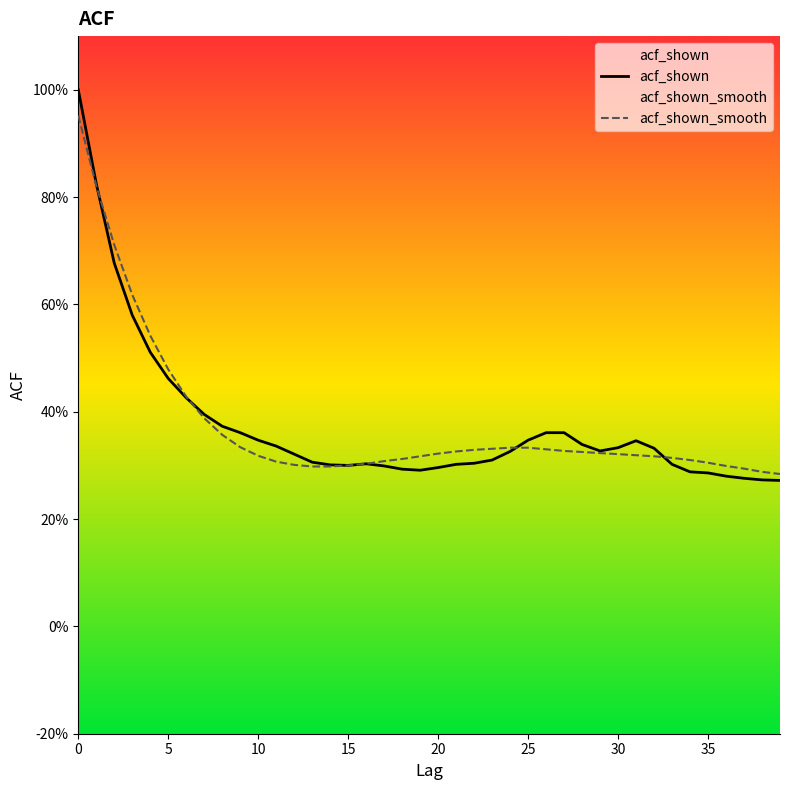

What is the label of the 18th point from the right?

22